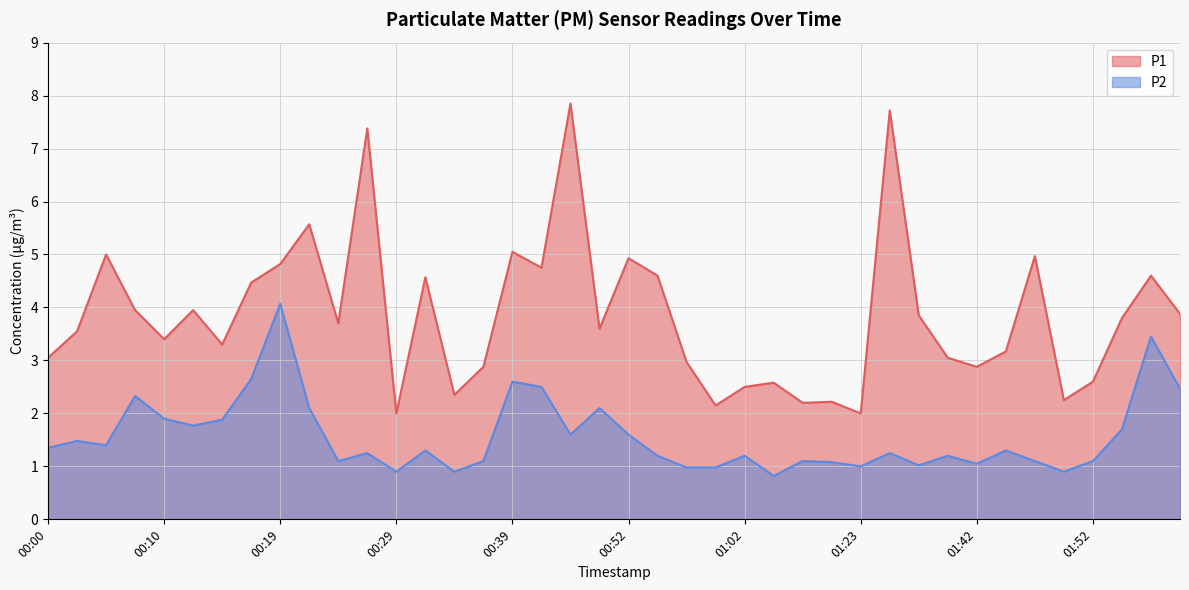

In P2, how many points are lower than both neighbors (excluding endpoints)?

11